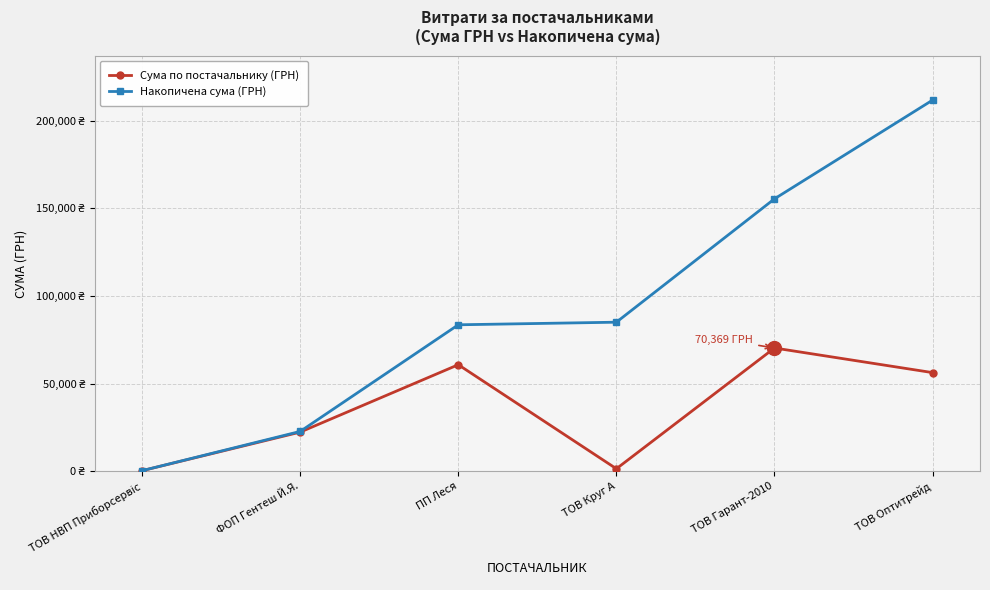

What are all the series names shown in the legend?

Сума по постачальнику (ГРН), Накопичена сума (ГРН)